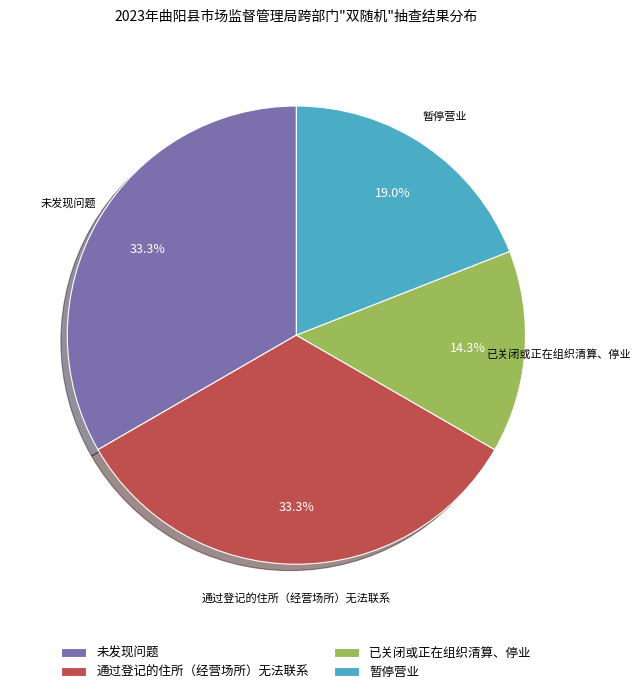

What percentage do 未发现问题 and 暂停营业 together represent?

52.4%